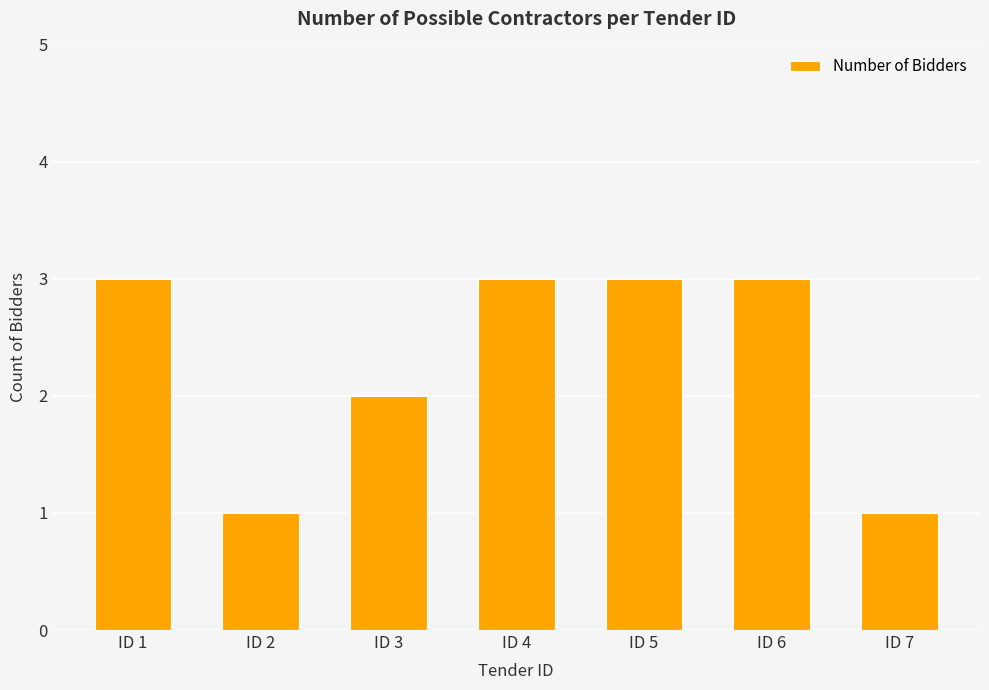

True or false: the data shows 1 at ID 2.

True